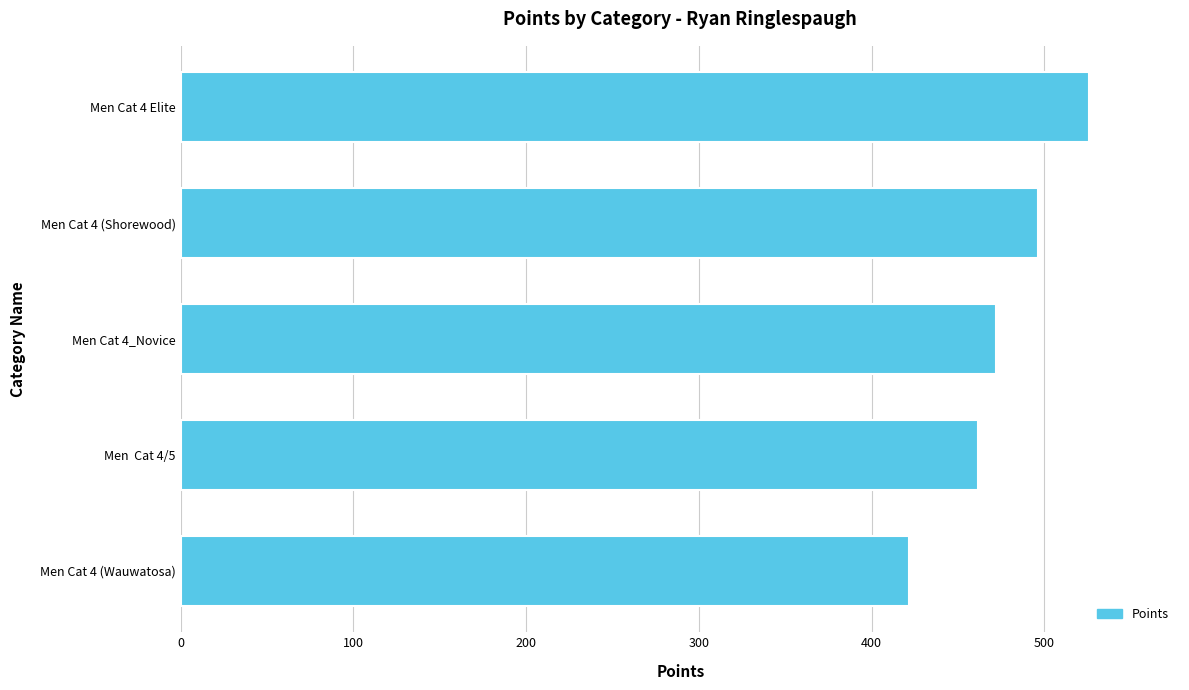

Where is the data nearest to the value 473?

Men Cat 4_Novice